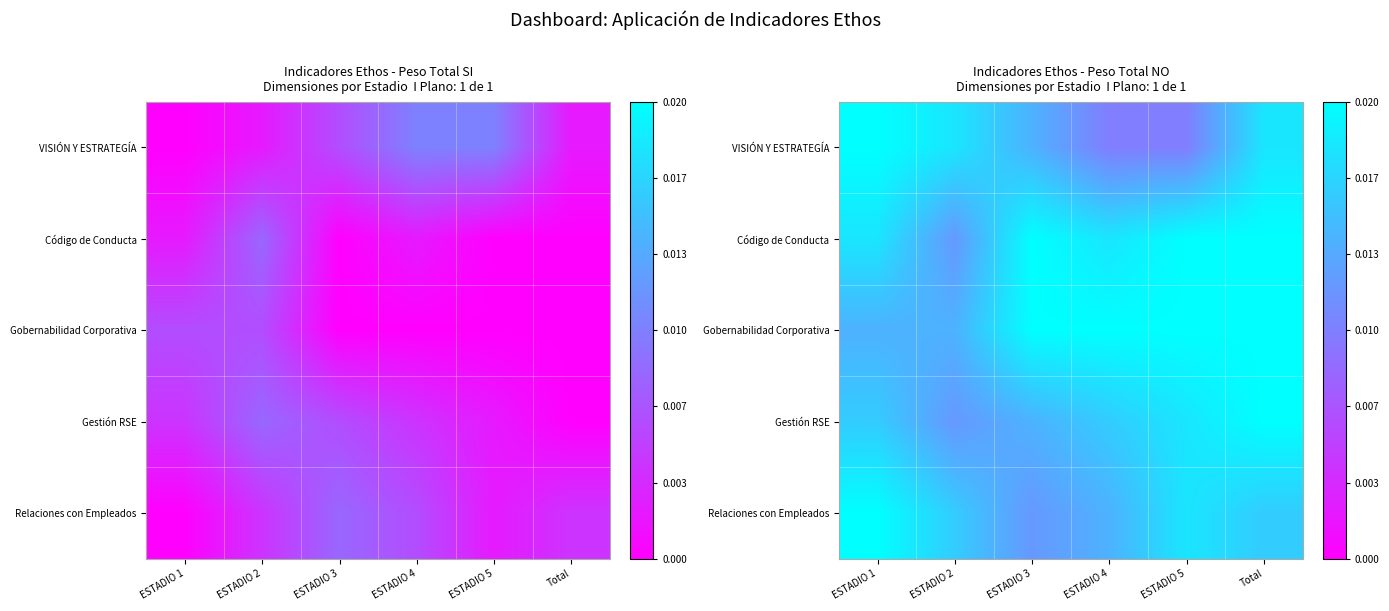

Which category has the lowest value across all series?

ESTADIO 4